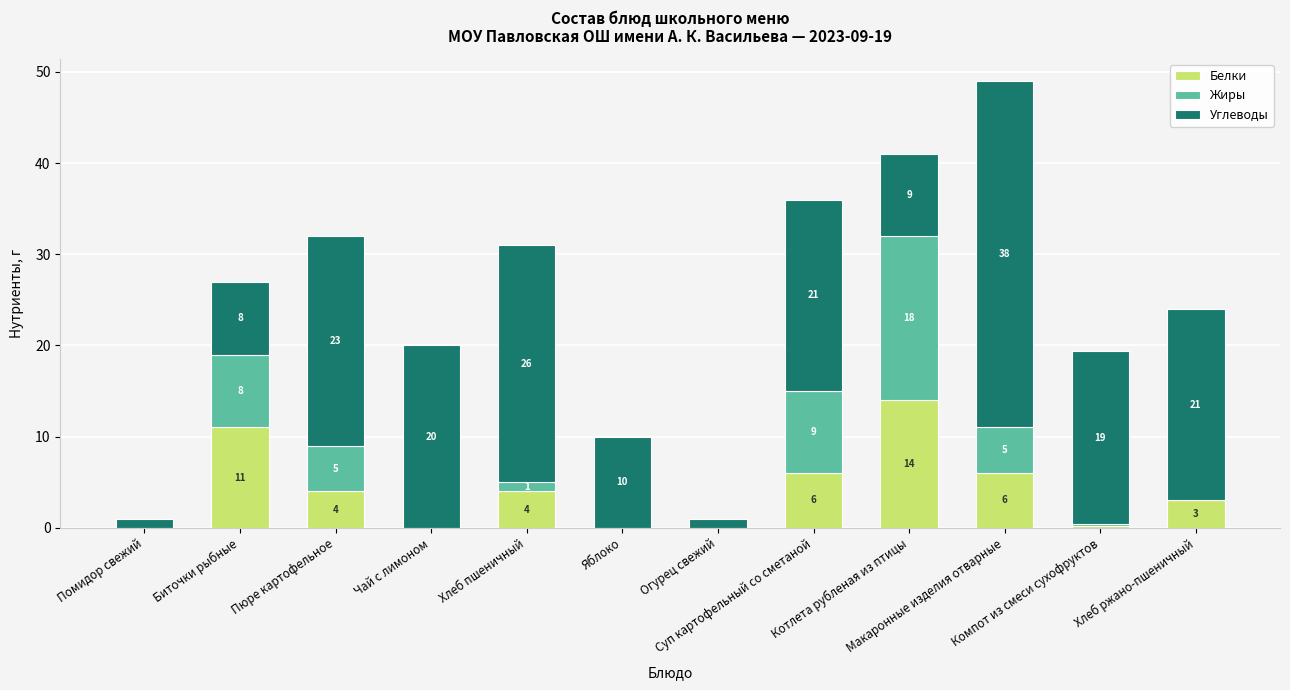

What is the average value of the Белки series?

4.0